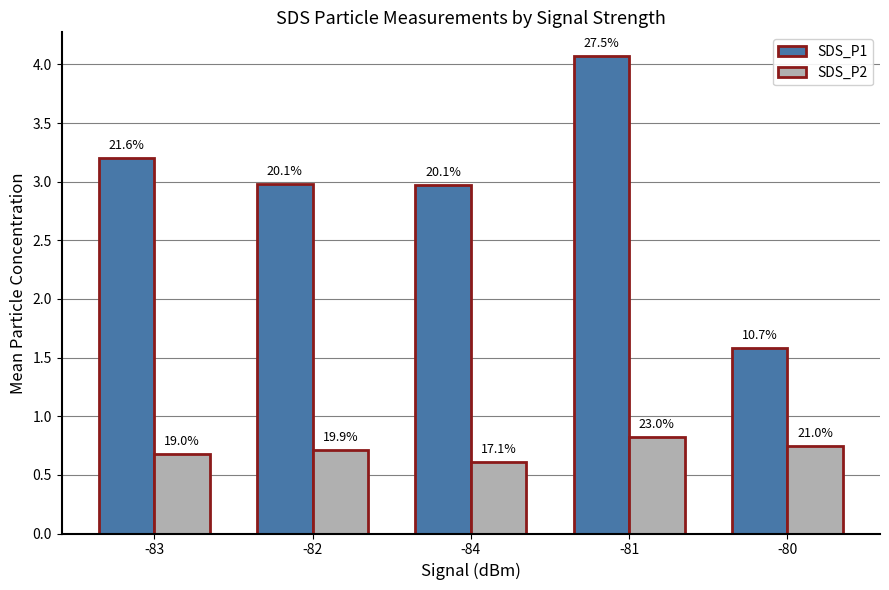

What is the sum of all SDS_P1 values?

14.8